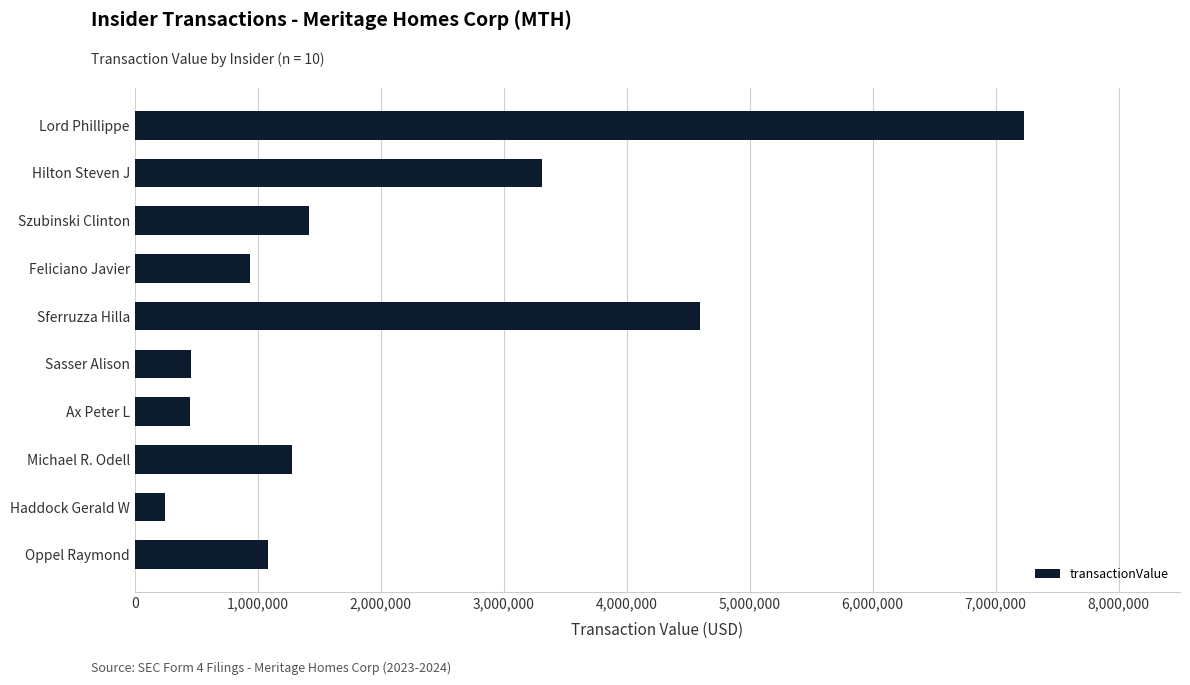

What is the difference between the values at Ax Peter L and Oppel Raymond?

635600